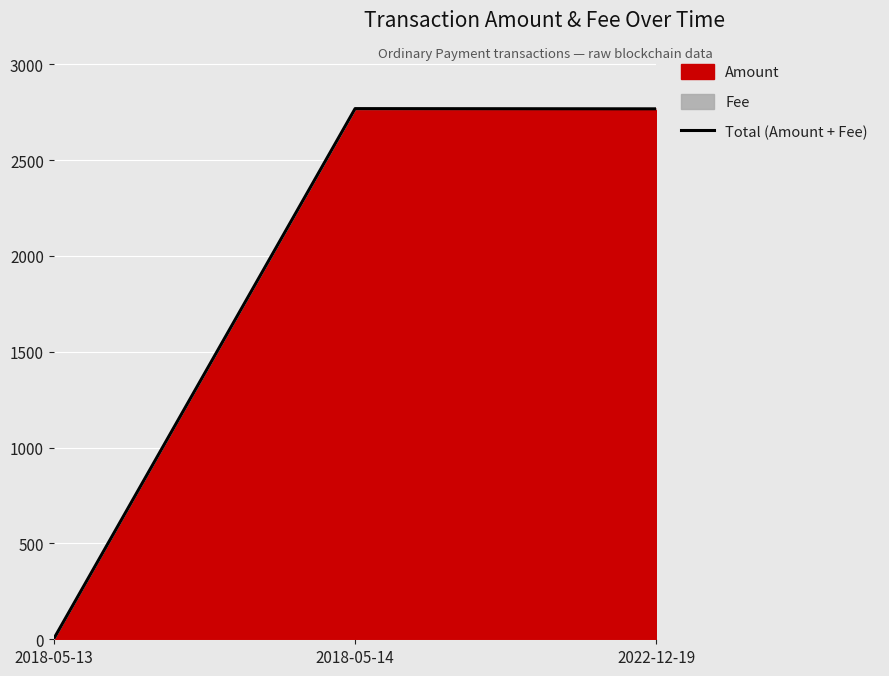

Reading left to right, what are all the values shown in this chart?

2018-05-13=2.0	2018-05-14=2768.2	2022-12-19=2767.0